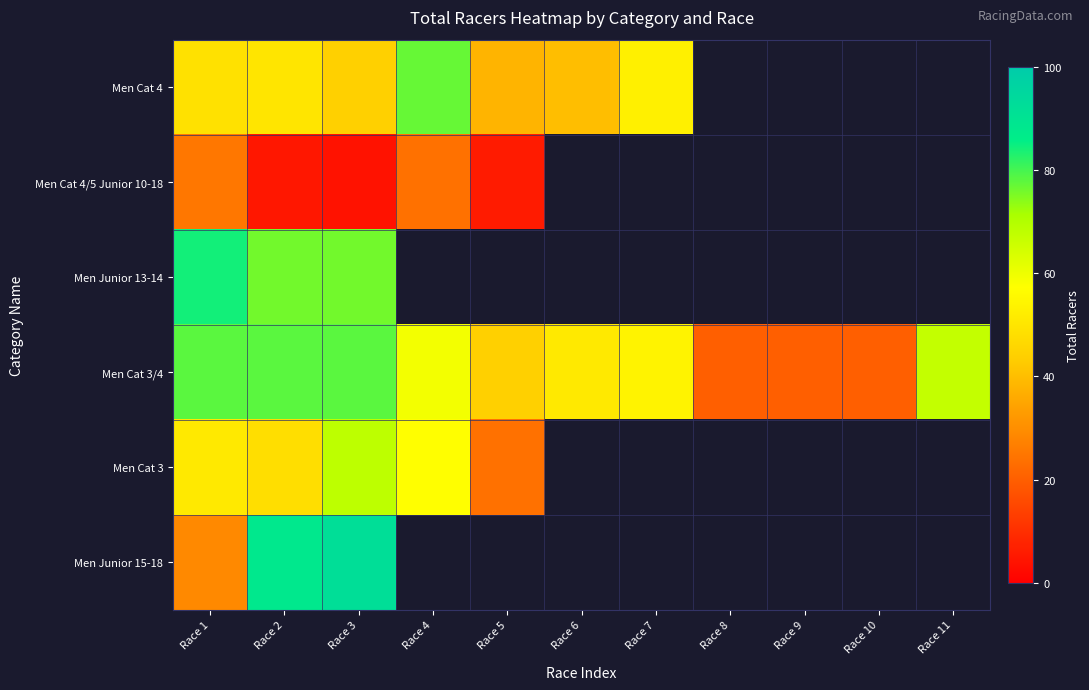

Between Race 2 and Race 10, which series saw the biggest shift?

Men Cat 3/4